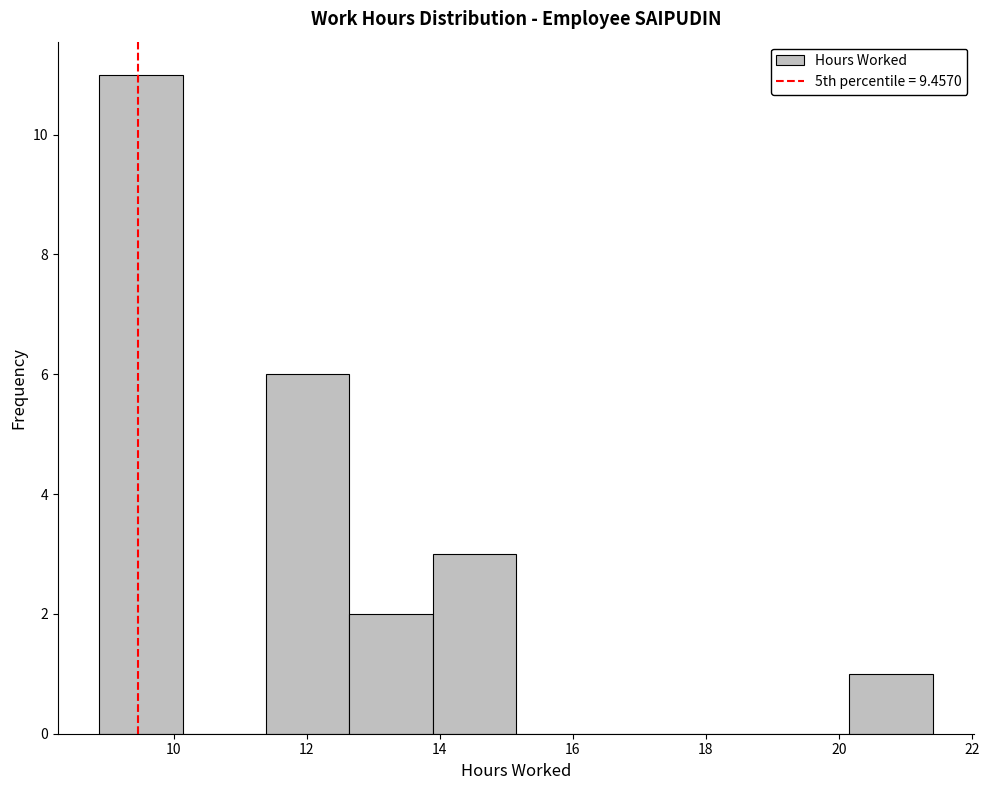

What is the height of the bar covering 8.8 to 10.2 on the x-axis? Neither the bar edges nor the heights are printed on the chart, so give them approximately, as read against the axes.

11